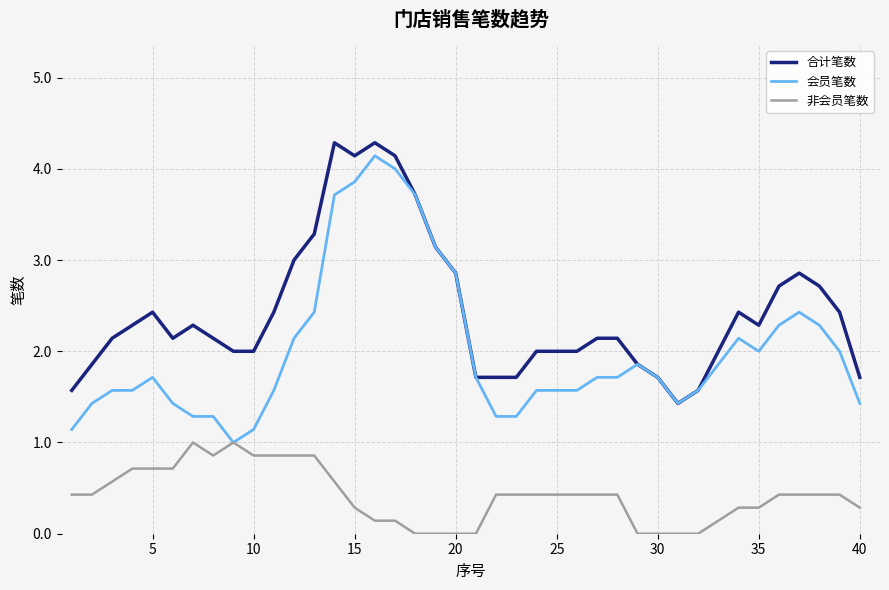

How many values in the 会员笔数 series are below 1?

1